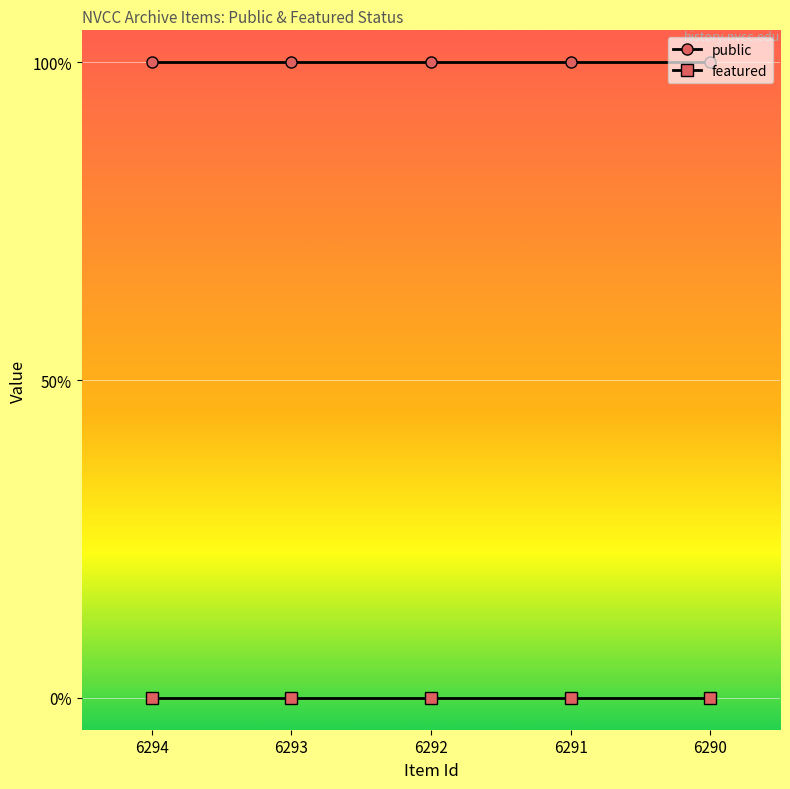

Is it true that featured equals 0 at 6290?

True